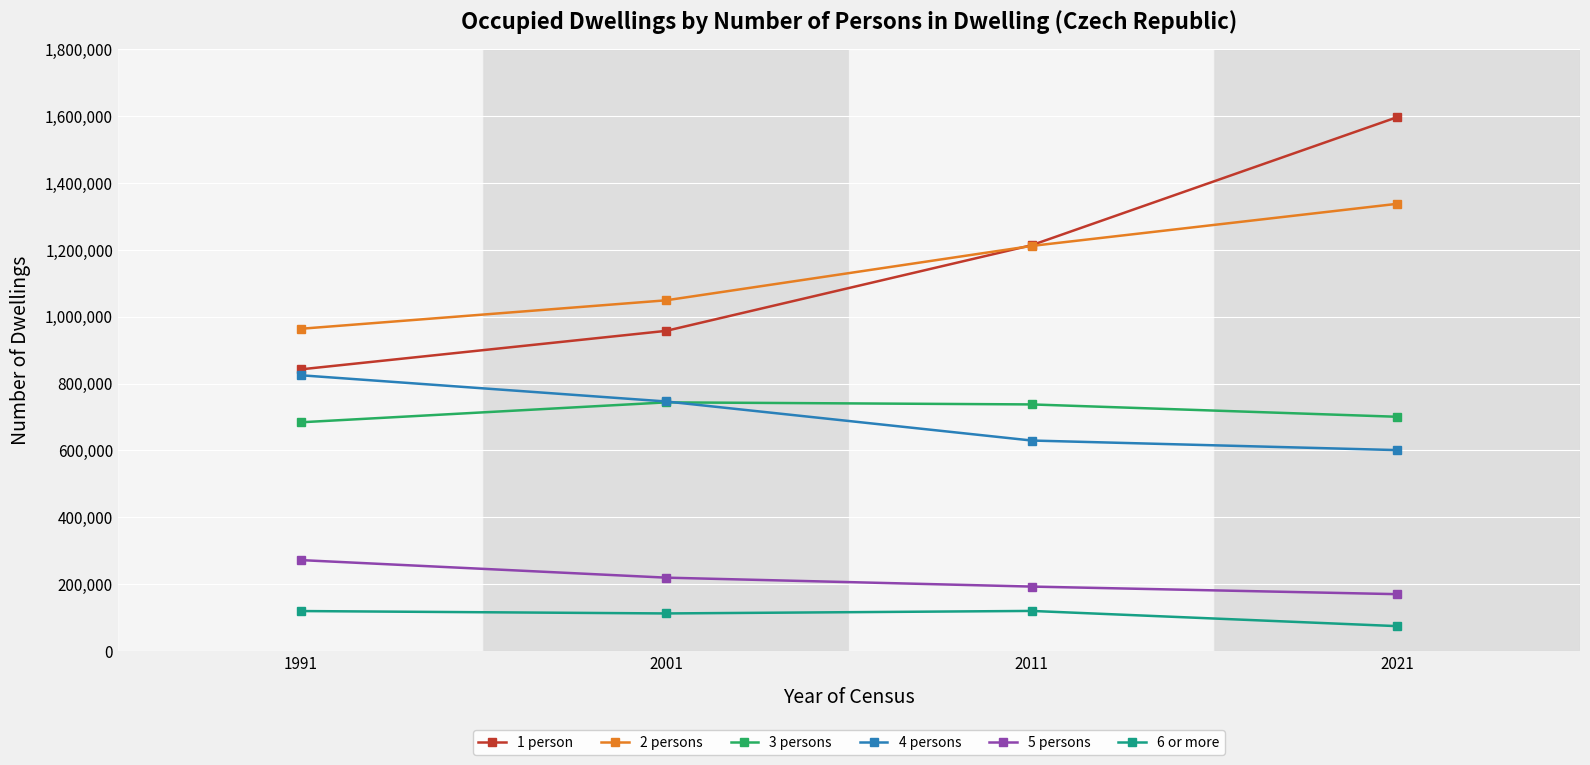

What is the approximate value of 3 persons at 1991?

683981